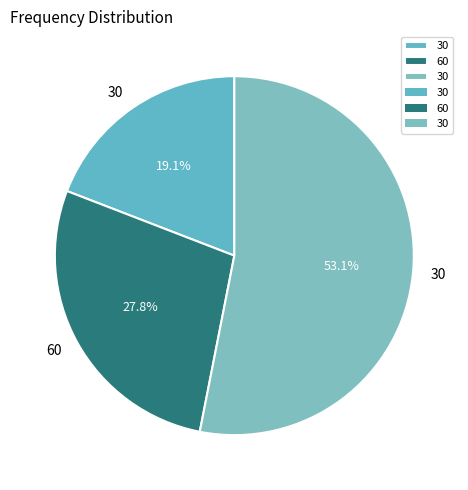

How many segments does this pie chart have?

3